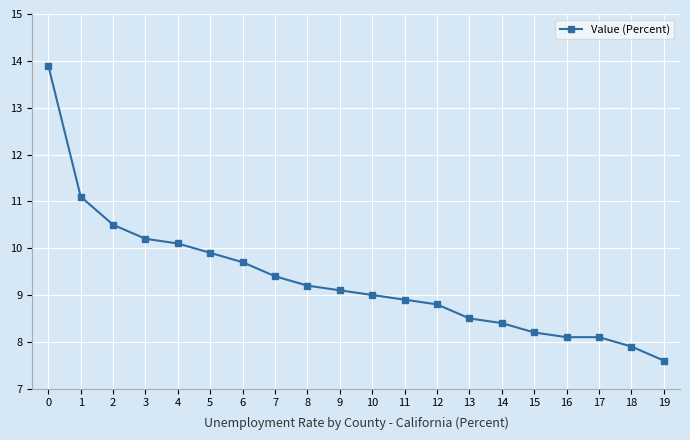

Is it true that the value at 18 is 12.4?

False